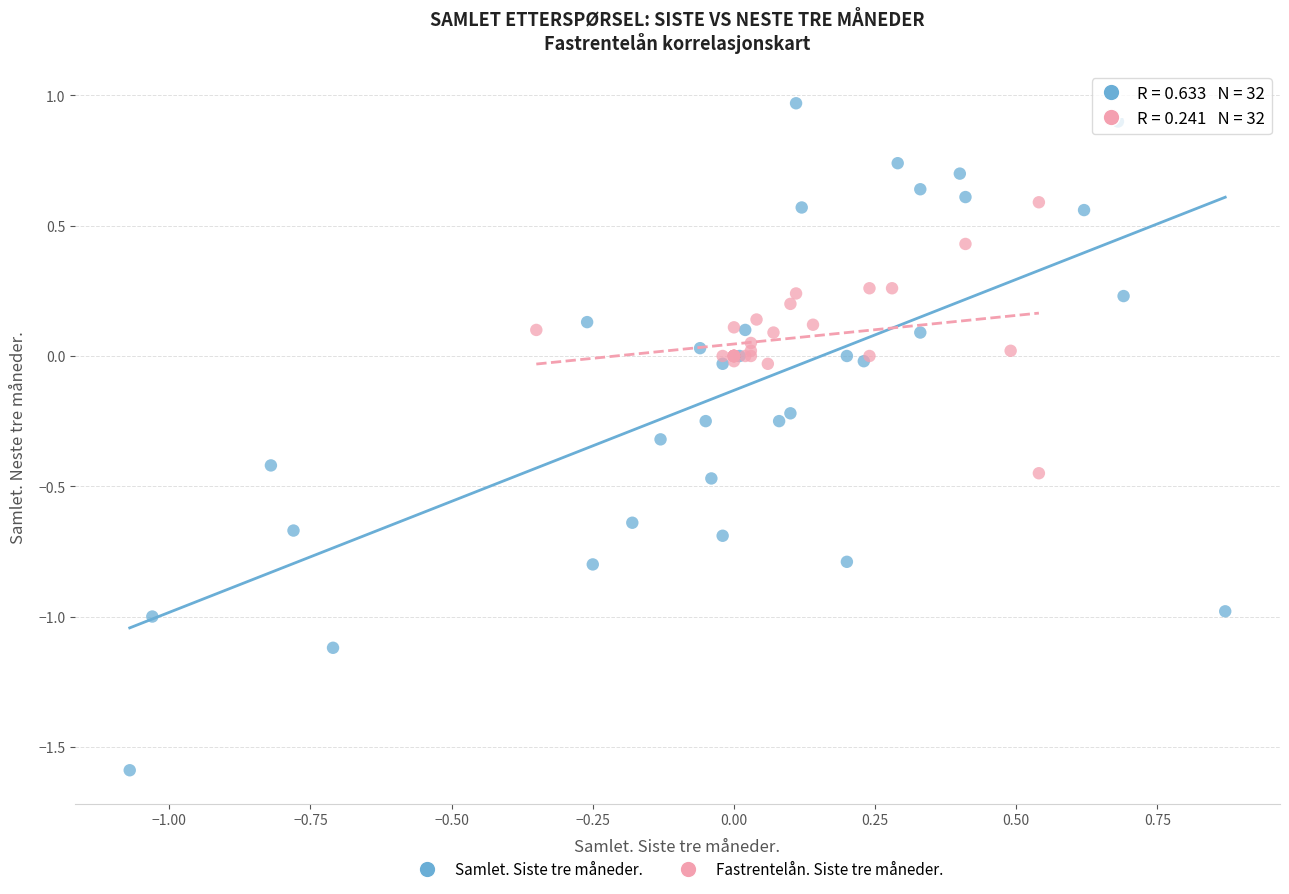

Which series reaches the minimum Y coordinate?

Samlet. Siste tre måneder.